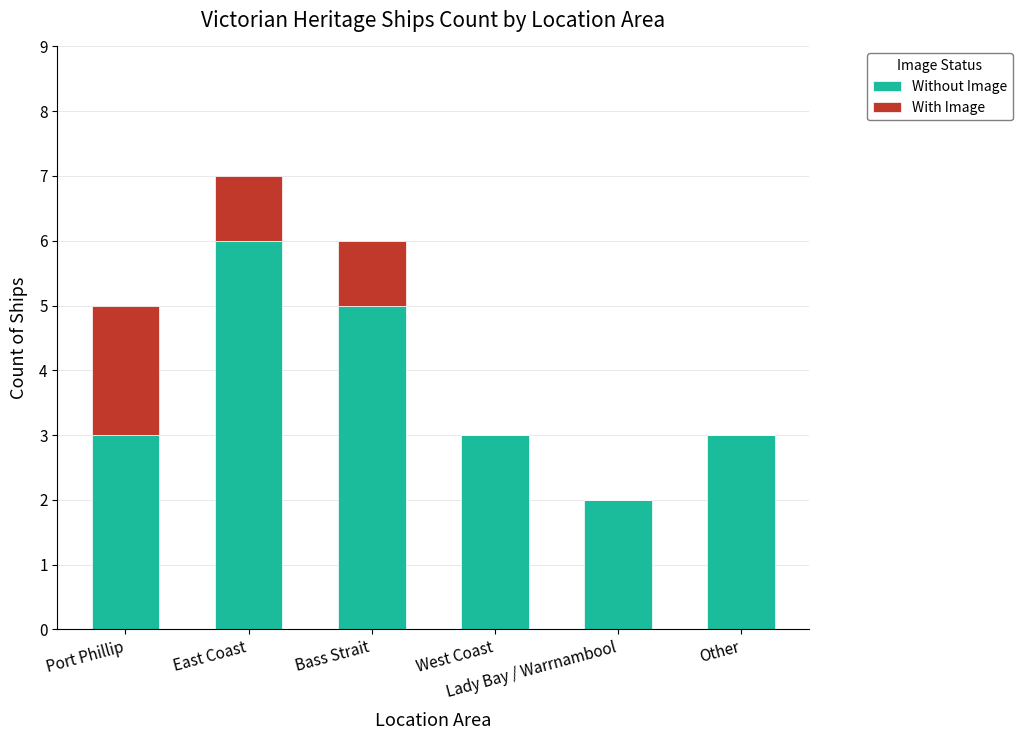

What is the total value across all series at Other?

3